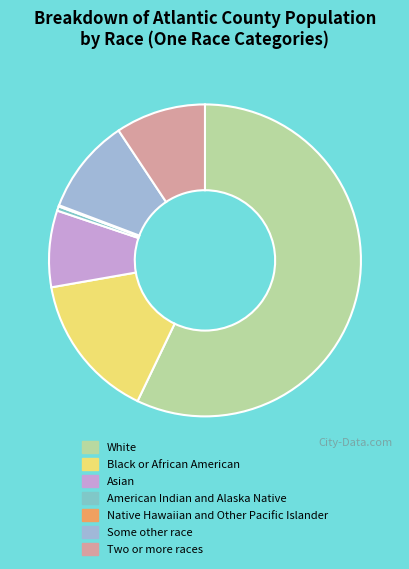

What is the largest slice in the pie chart?

White